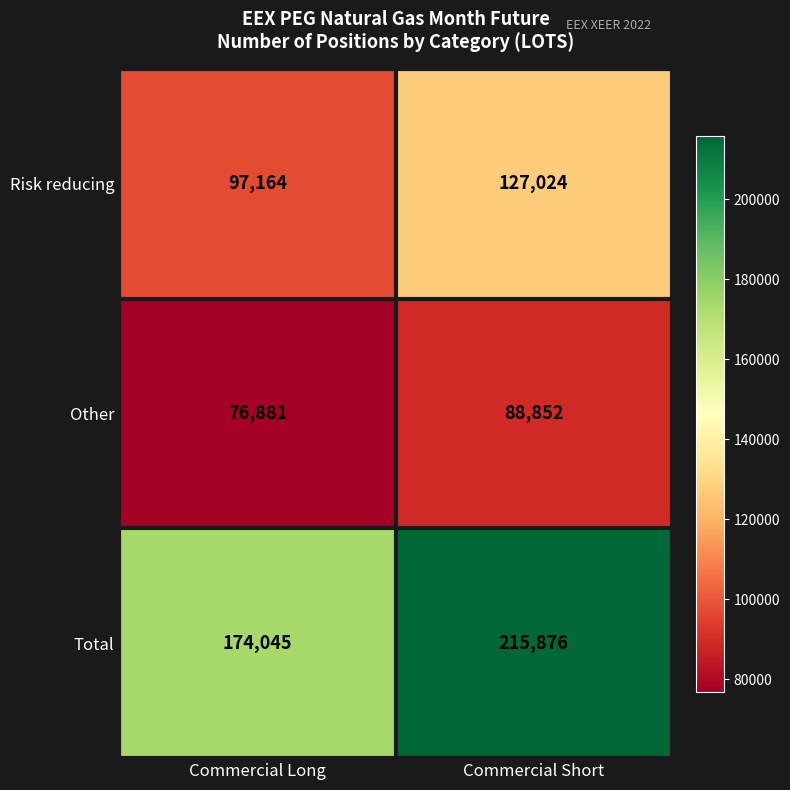

Is it true that Other equals 76881 at Commercial Long?

True